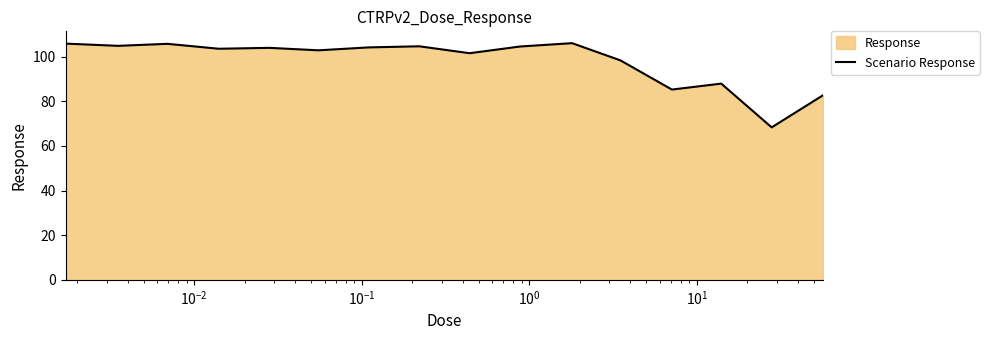

True or false: there are more than 0 points higher than both neighbors.

True